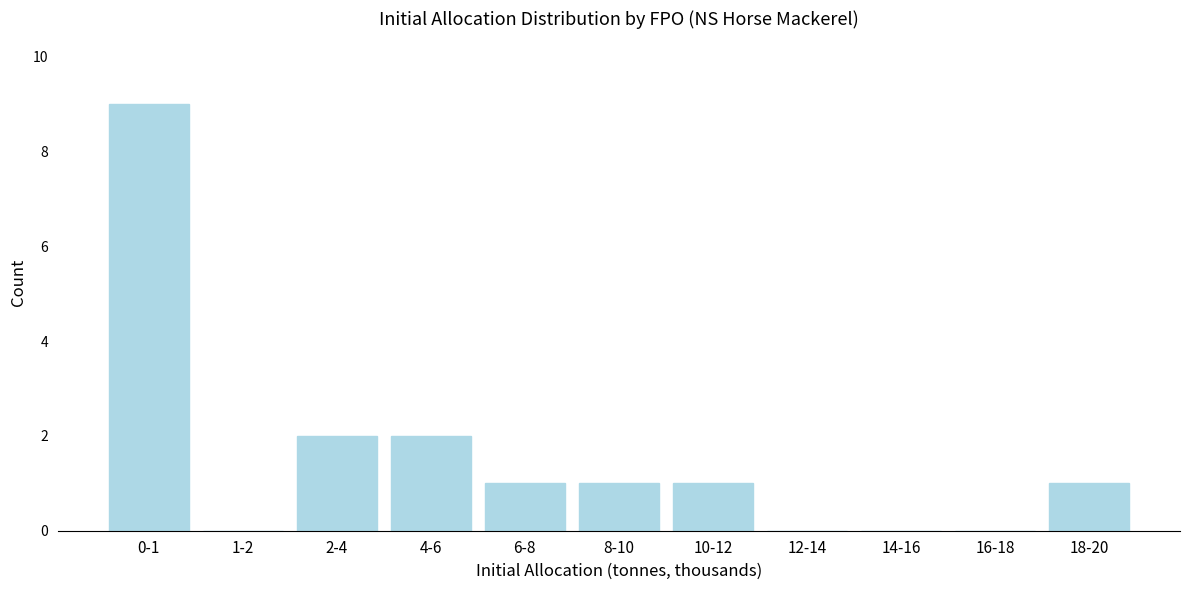

Reading right to left, list all the values displayed in this chart.

18-20=1	16-18=0	14-16=0	12-14=0	10-12=1	8-10=1	6-8=1	4-6=2	2-4=2	1-2=0	0-1=9